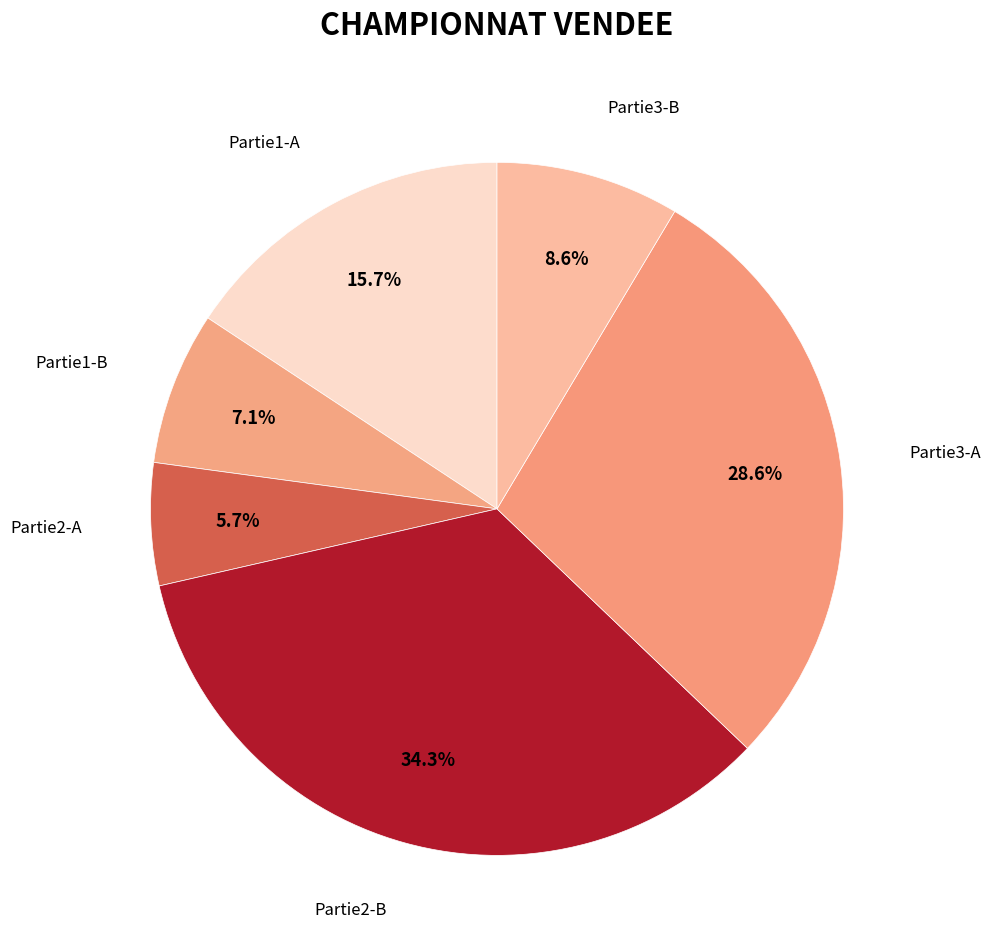

What is the ratio of the value at Partie3-B to the value at Partie3-A?

0.3